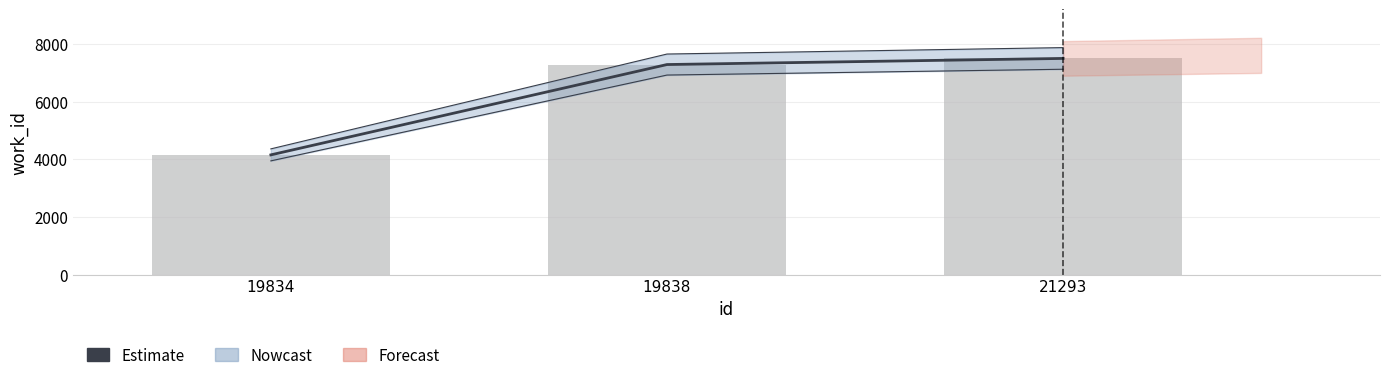

Reading right to left, transcribe all the data shown in this chart.

Estimate: 7494	7282	4153
work_id (bars): 7494	7282	4153